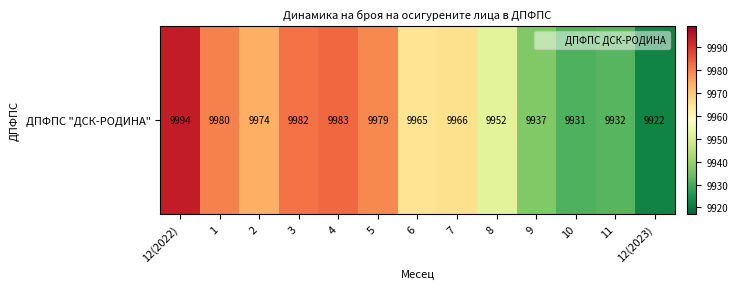

Reading left to right, list all the values displayed in this chart.

12(2022)=9994	1=9980	2=9974	3=9982	4=9983	5=9979	6=9965	7=9966	8=9952	9=9937	10=9931	11=9932	12(2023)=9922